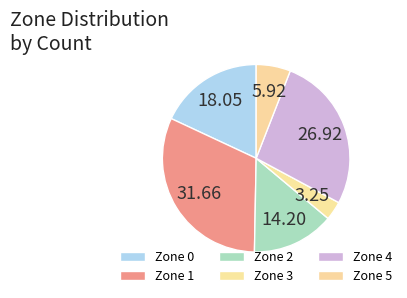

Does Zone 3 represent more than half of the total?

No